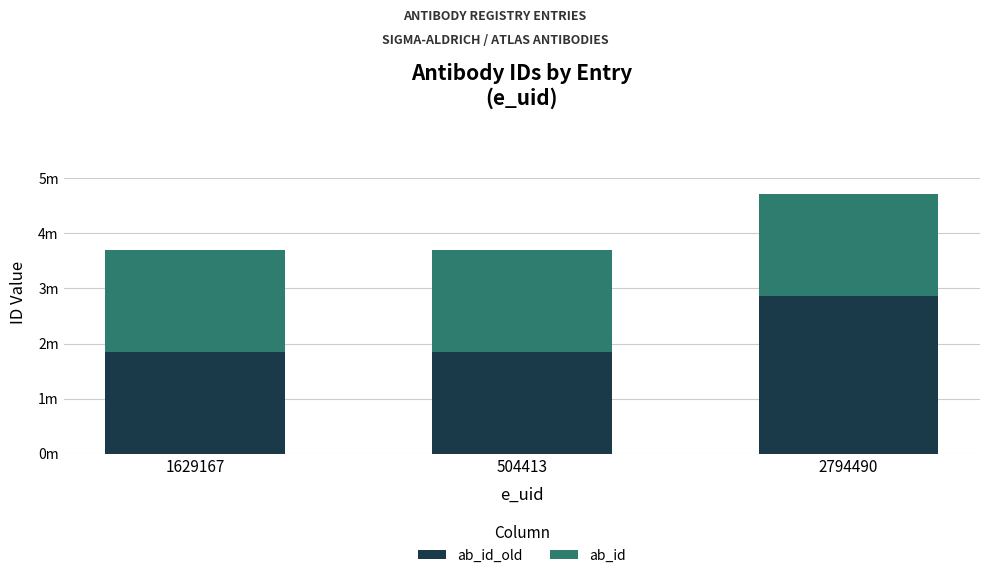

Does the chart contain stacked bars?

Yes